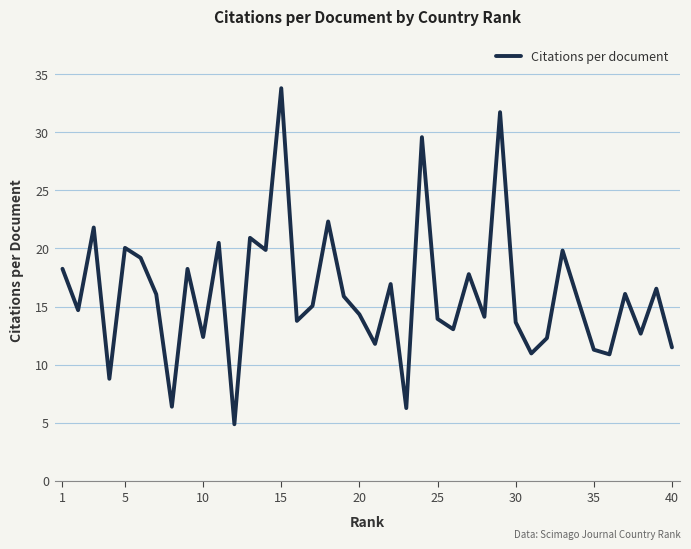

What is the greatest value displayed?

33.8